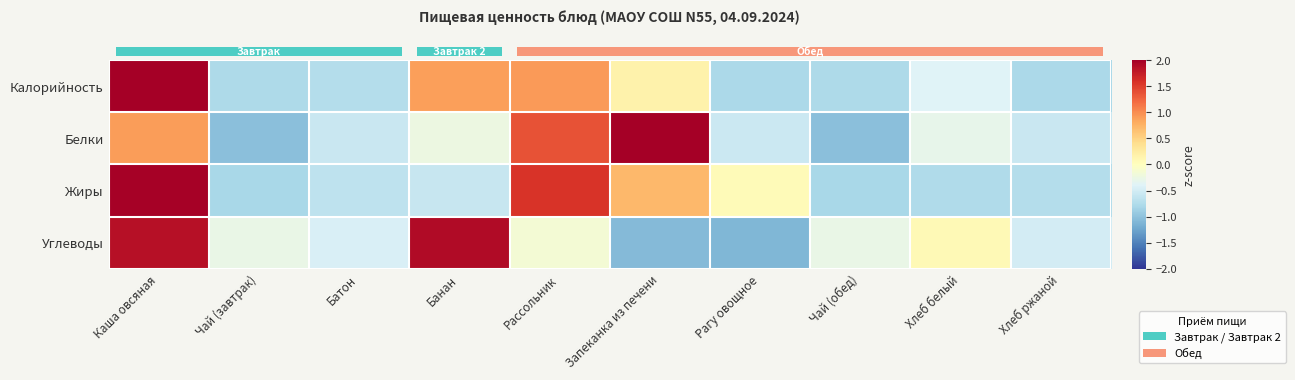

At which category is the sum across all series the highest?

Каша овсяная